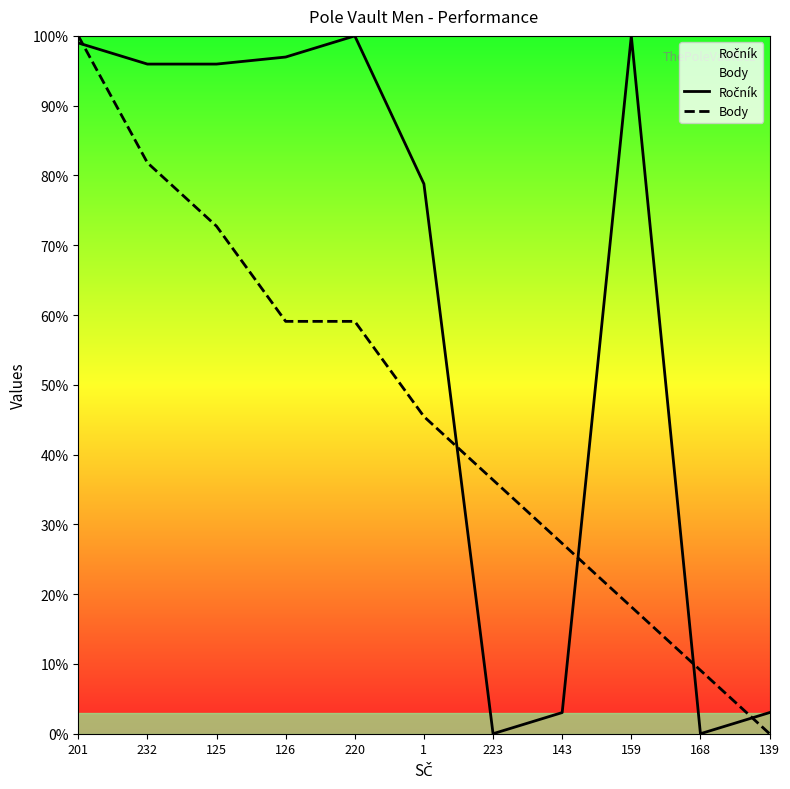

Which category has the highest value in the Body series?

201